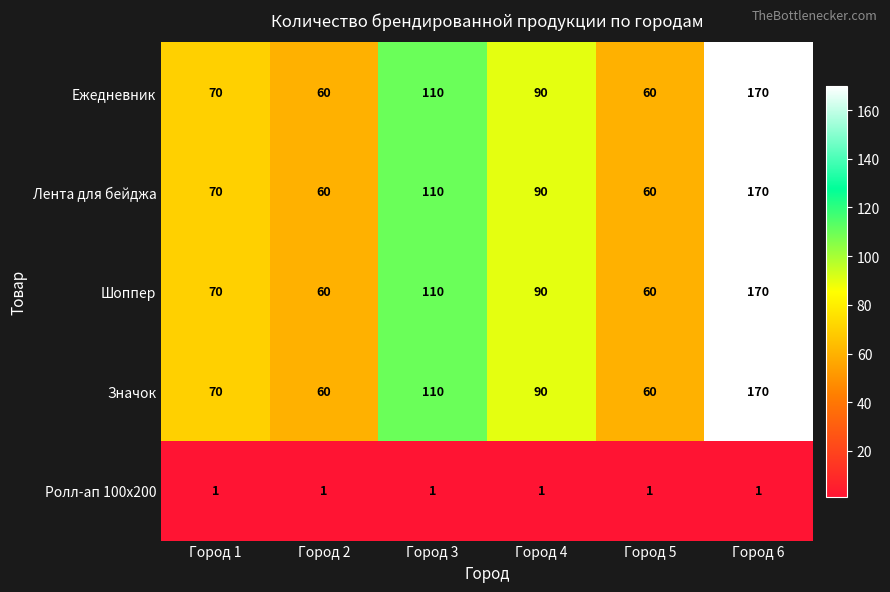

Read the Шоппер value at Город 6, to the nearest 10.

170